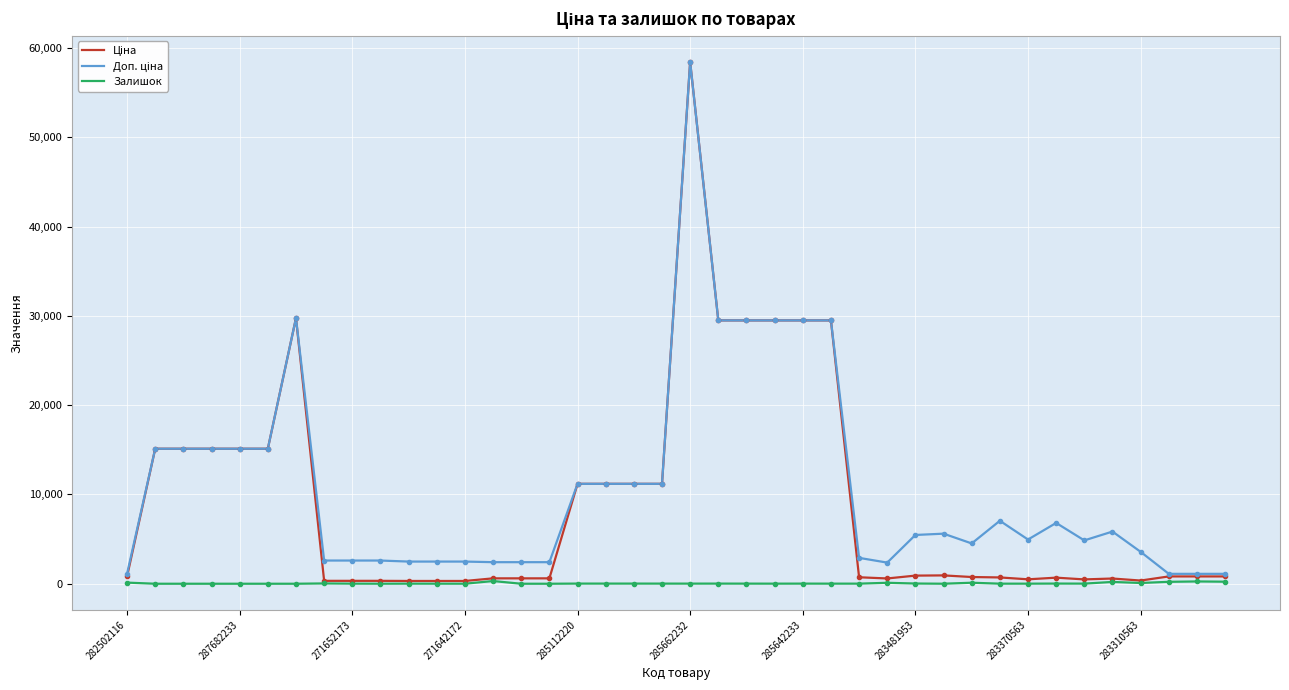

What is the maximum value shown in the chart?

58426.5